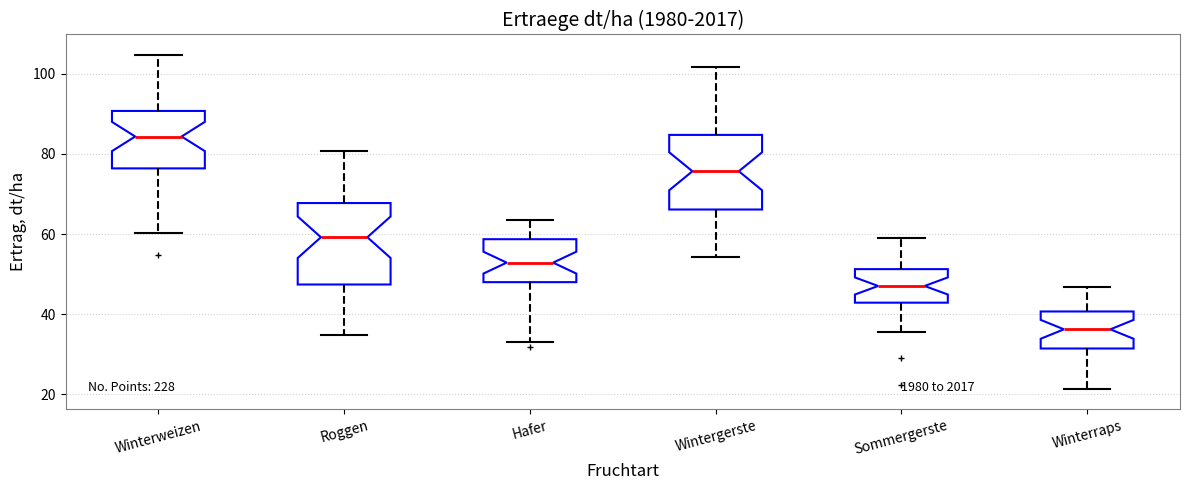

Where does the lower whisker of the box for Wintergerste end on the y-axis? The values are not printed on the chart, so give them approximately, as read against the axis.

54